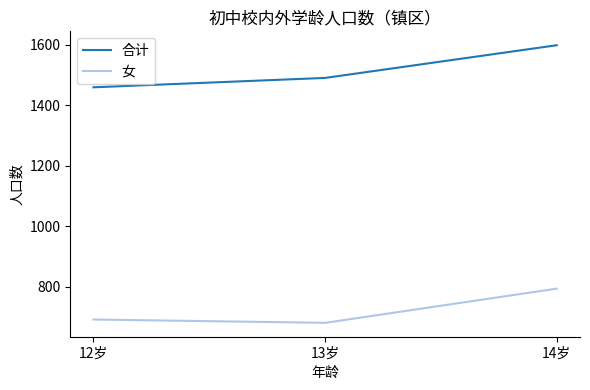

What is the approximate value of 合计 at 14岁?

1598